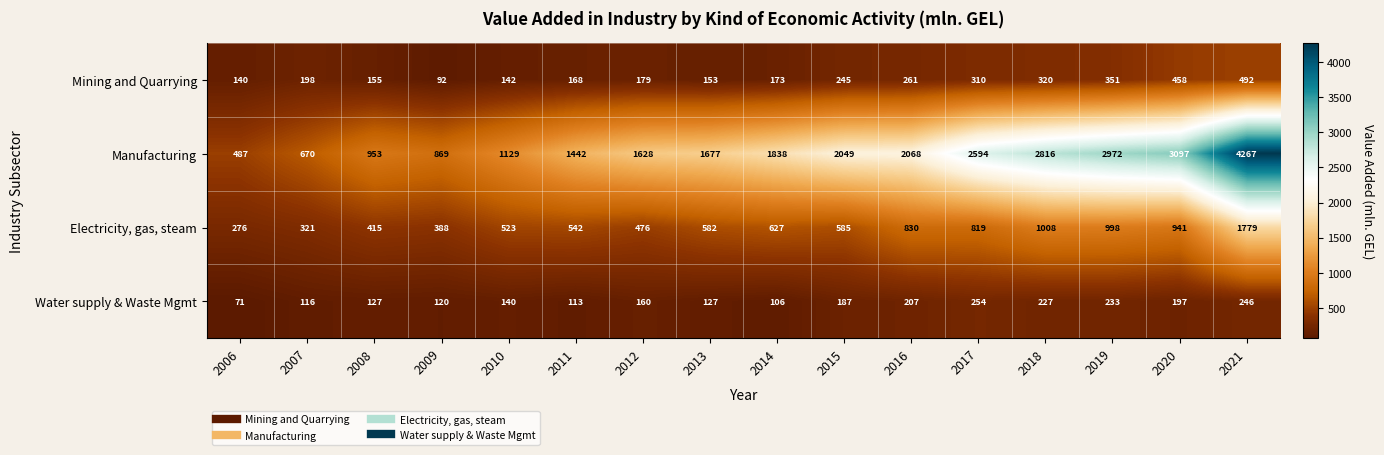

What is the spread (max minus min) of values at 2018?

2589